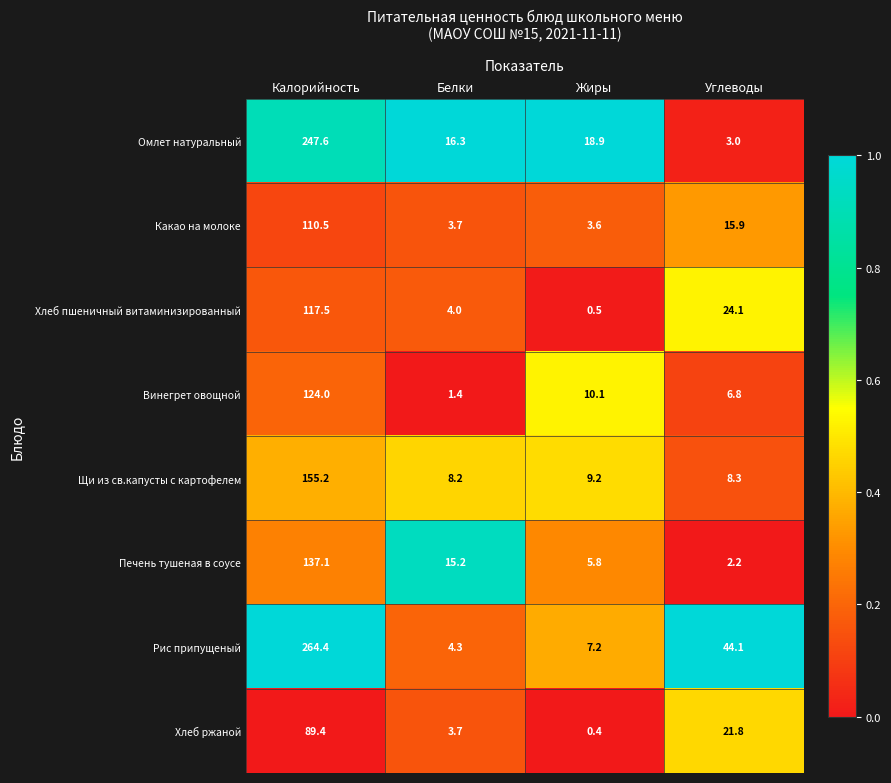

What is the spread (max minus min) of values at Углеводы?

41.9